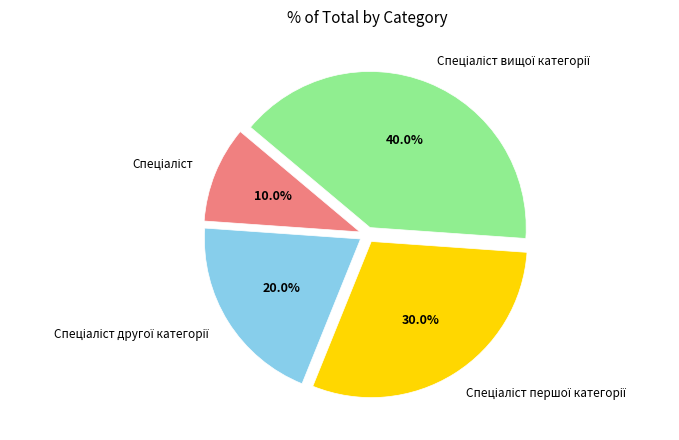

Is there a majority slice in this chart?

No